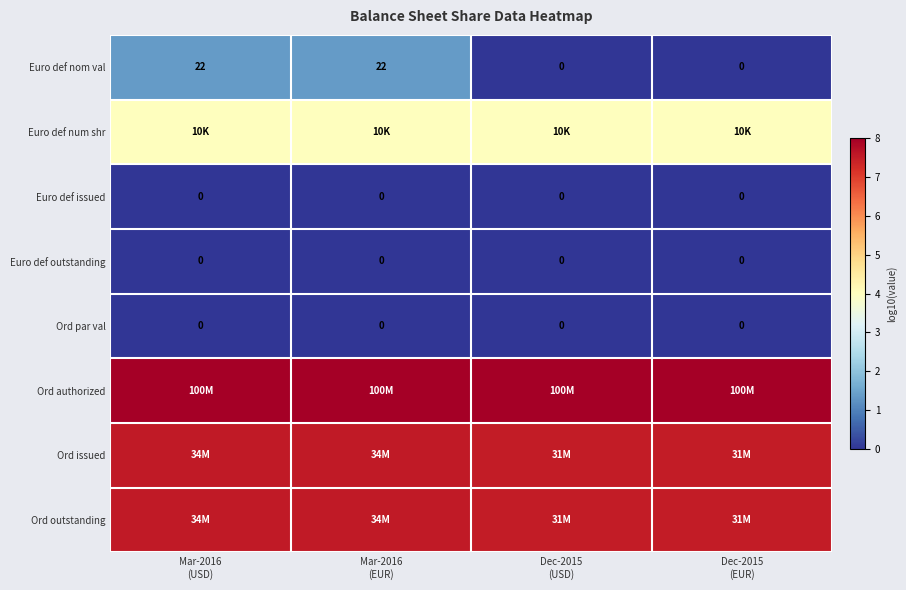

How many data points does each series have?

4